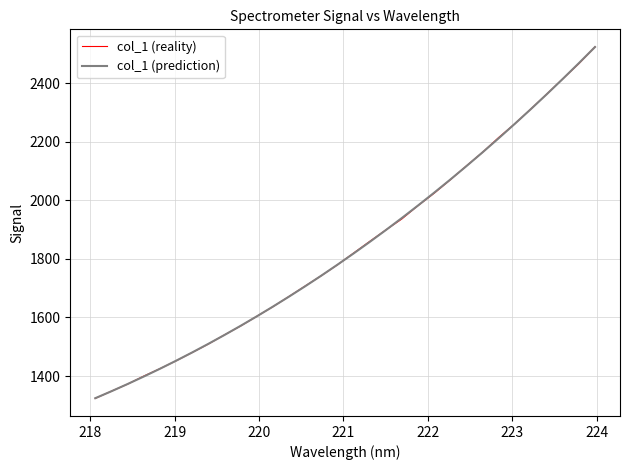

Which series ends up on top after the final intersection of col_1 (prediction) and col_1 (reality)?

col_1 (reality)